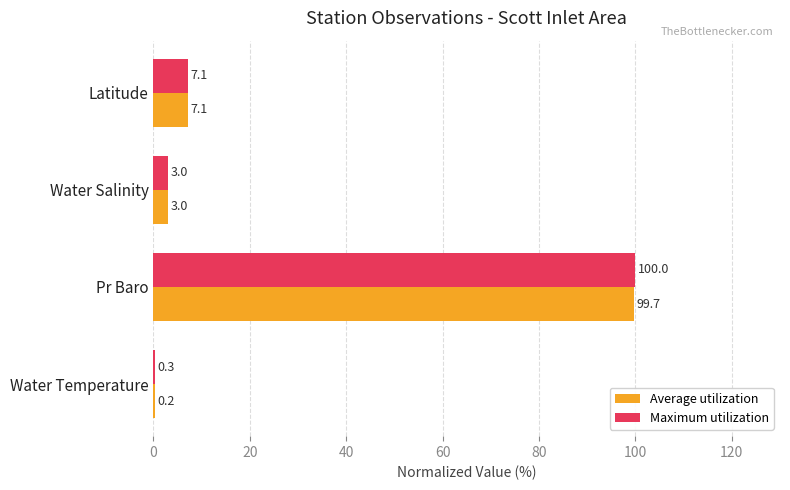

What is the greatest value displayed?

100.0